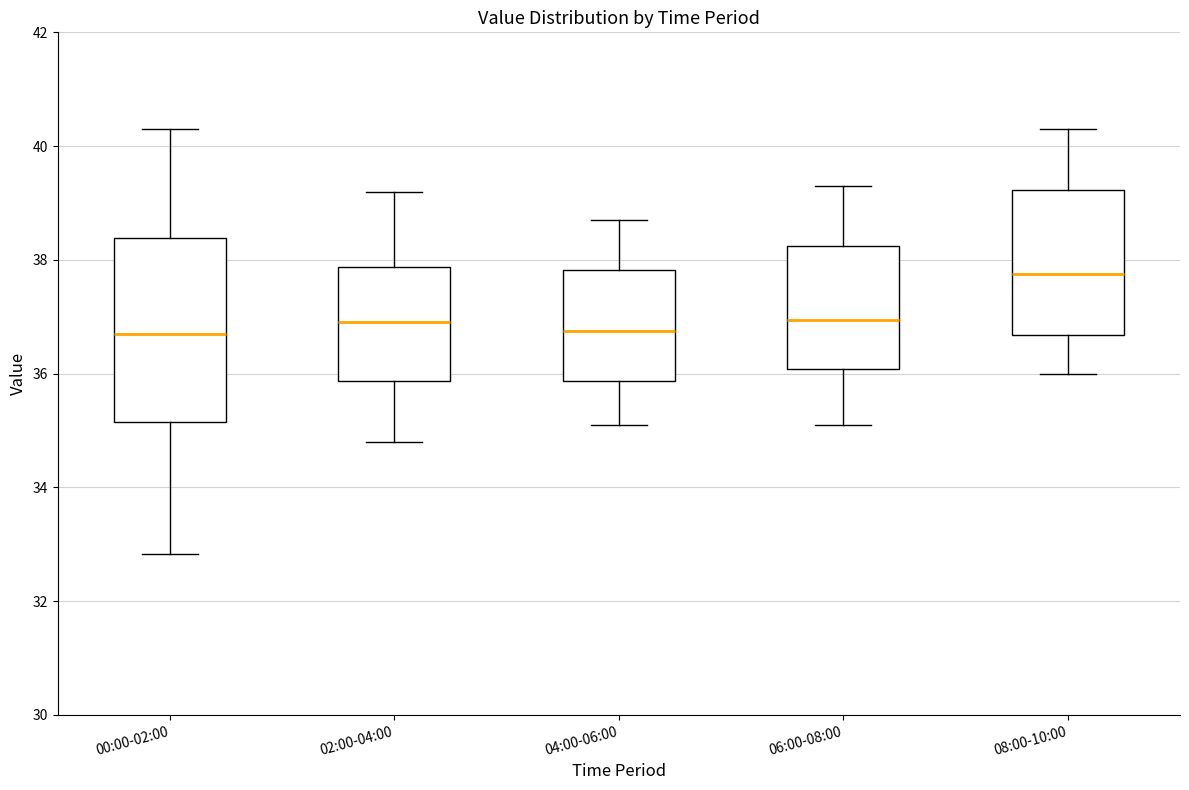

Reading left to right, transcribe this box plot: for each box, give where its median line is, the range the box spans, and where its two whiskers end, as read against the y-axis. The values are not printed on the chart, so give them approximately, as read against the axis.

00:00-02:00: median 36.8, box 35.2 to 38.4, whiskers 32.8 to 40.4
02:00-04:00: median 37.0, box 35.8 to 37.8, whiskers 34.8 to 39.2
04:00-06:00: median 36.8, box 35.8 to 37.8, whiskers 35.2 to 38.8
06:00-08:00: median 37.0, box 36.0 to 38.2, whiskers 35.2 to 39.4
08:00-10:00: median 37.8, box 36.6 to 39.2, whiskers 36.0 to 40.4